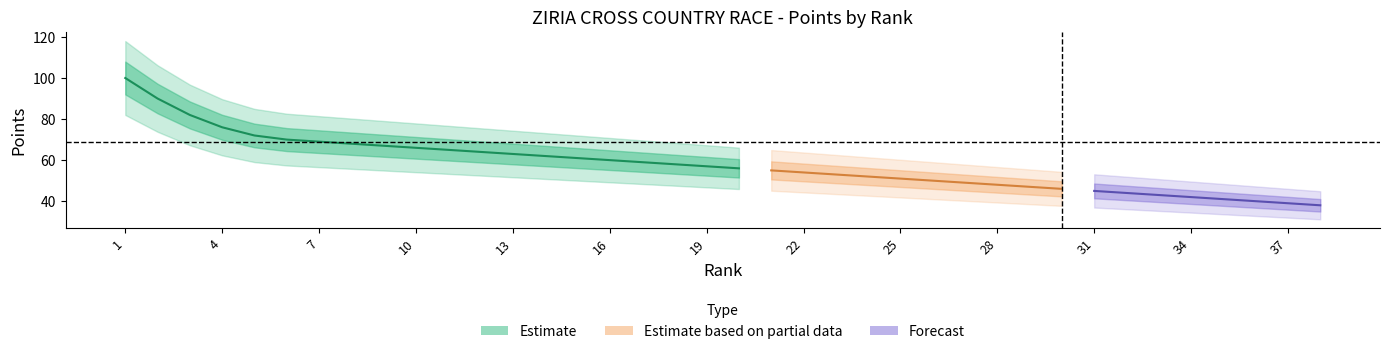

True or false: Points and Rank intersect in this chart.

False